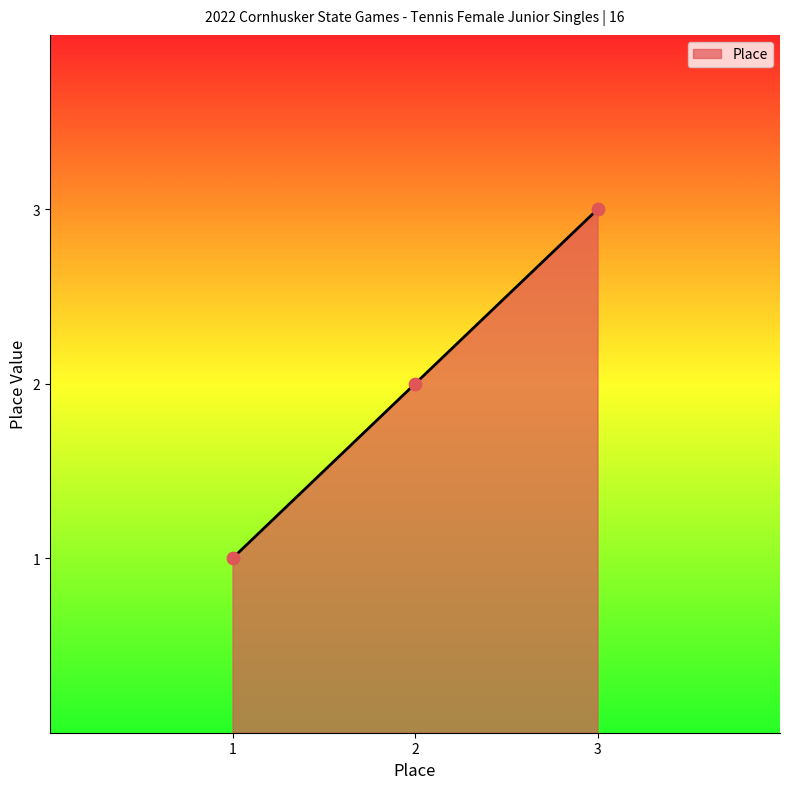

Which has a higher value, 2 or 1?

2